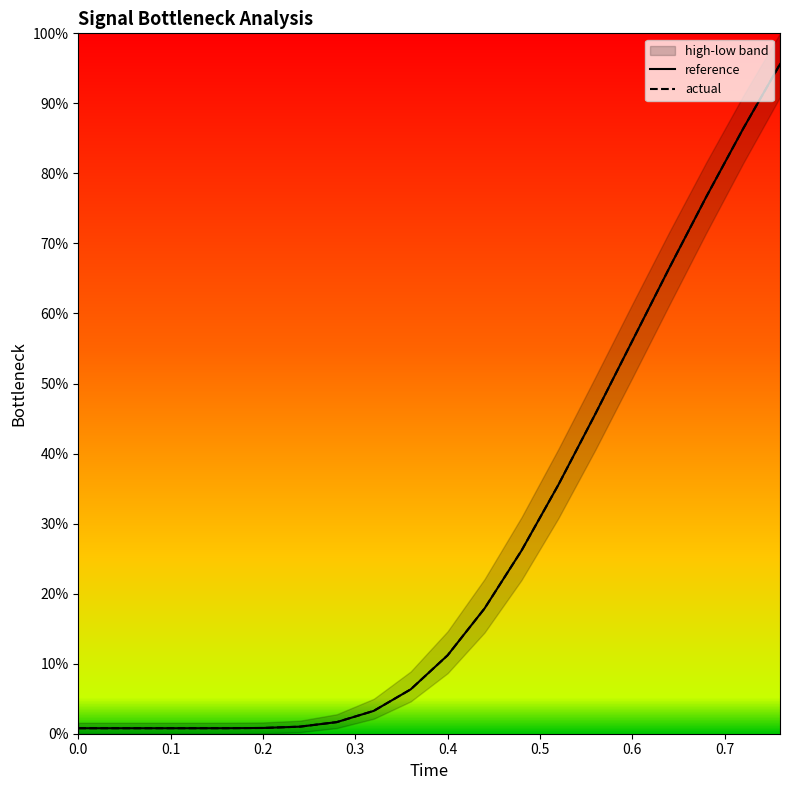

What position from the left is 0.7?

8